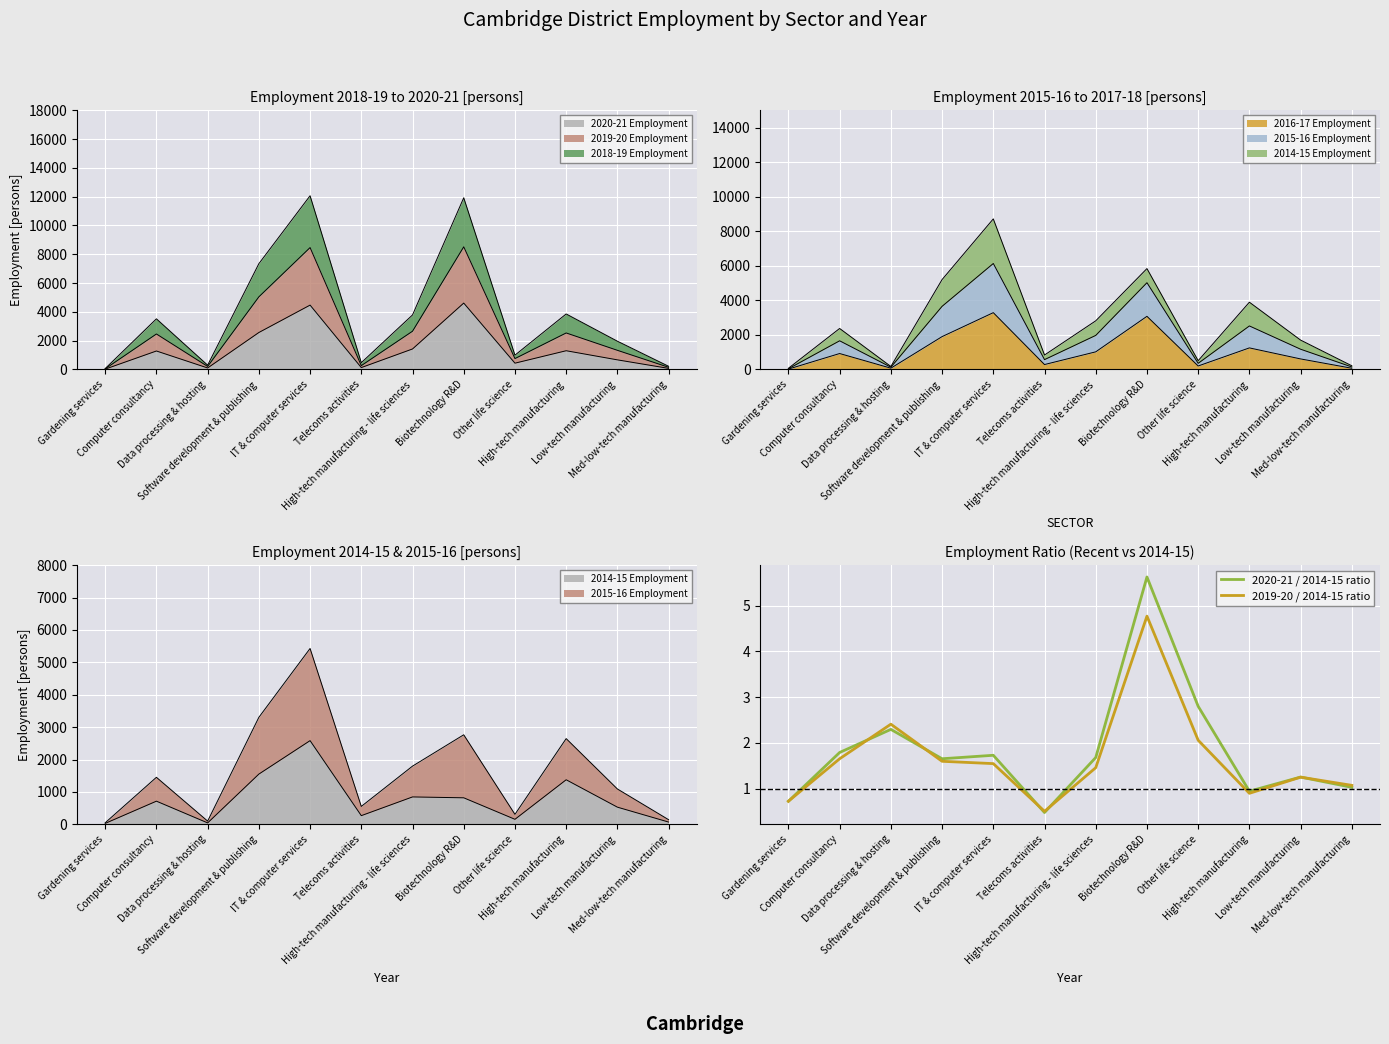

Rank the series by their maximum value, from highest to lowest.

2020-21 / 2014-15 ratio, 2019-20 / 2014-15 ratio